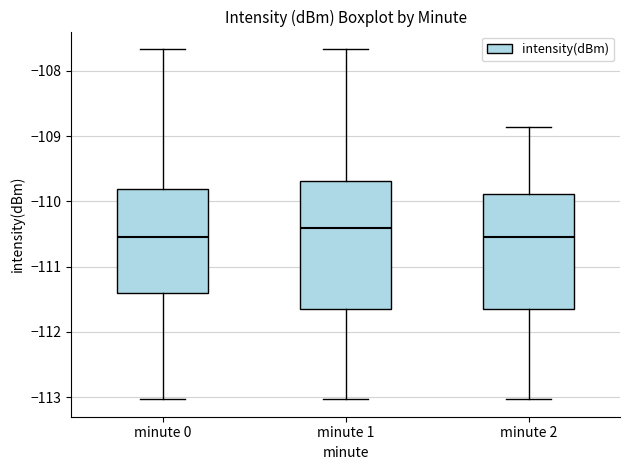

Reading left to right, read every box against the y-axis: the position of its median line, the range the box covers, and the ends of its whiskers. The values are not printed on the chart, so give them approximately, as read against the axis.

minute 0: median -110.5, box -111.4 to -109.8, whiskers -113.0 to -107.7
minute 1: median -110.4, box -111.7 to -109.7, whiskers -113.0 to -107.7
minute 2: median -110.5, box -111.7 to -109.9, whiskers -113.0 to -108.9